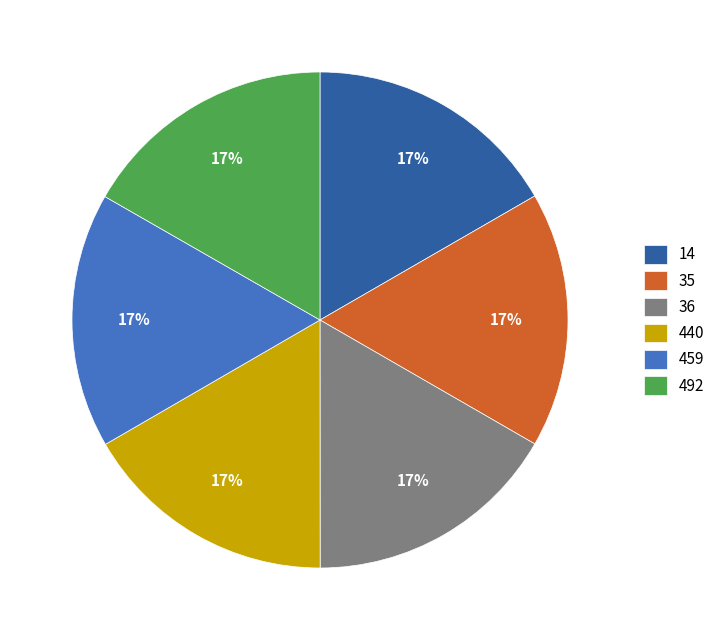

Approximately how many times larger is the value at 14 compared to 35?

1.0